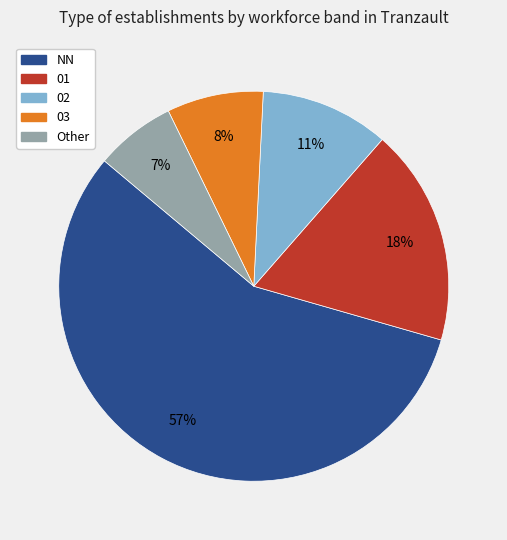

What percentage is the 03 slice, to the nearest percent?

8%